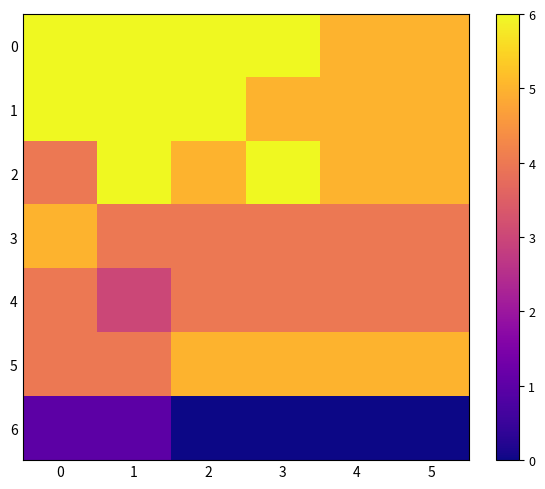

Reading left to right, extract all data points from this chart.

0: 0=6	1=6	2=6	3=6	4=5	5=5
1: 0=6	1=6	2=6	3=5	4=5	5=5
2: 0=4	1=6	2=5	3=6	4=5	5=5
3: 0=5	1=4	2=4	3=4	4=4	5=4
4: 0=4	1=3	2=4	3=4	4=4	5=4
5: 0=4	1=4	2=5	3=5	4=5	5=5
6: 0=1	1=1	2=0	3=0	4=0	5=0